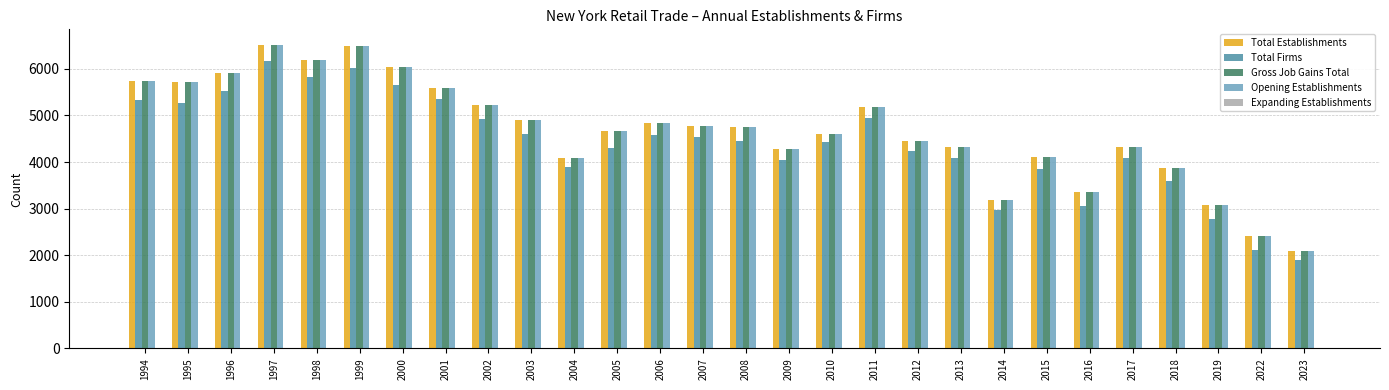

What is the value of the Total Establishments bar at the 11th from the left?

4077